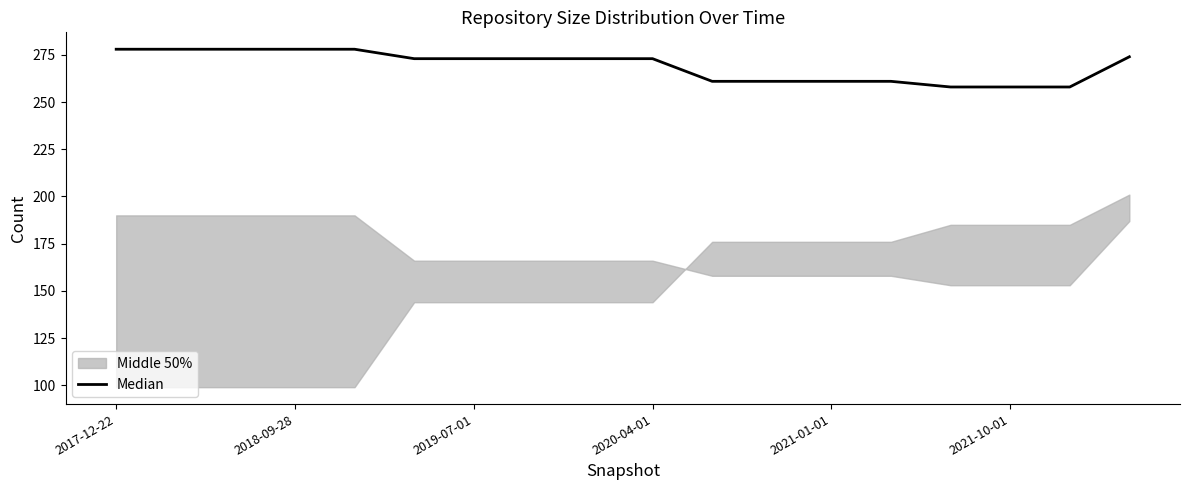

Which label corresponds to the largest value in the chart?

2017-12-22